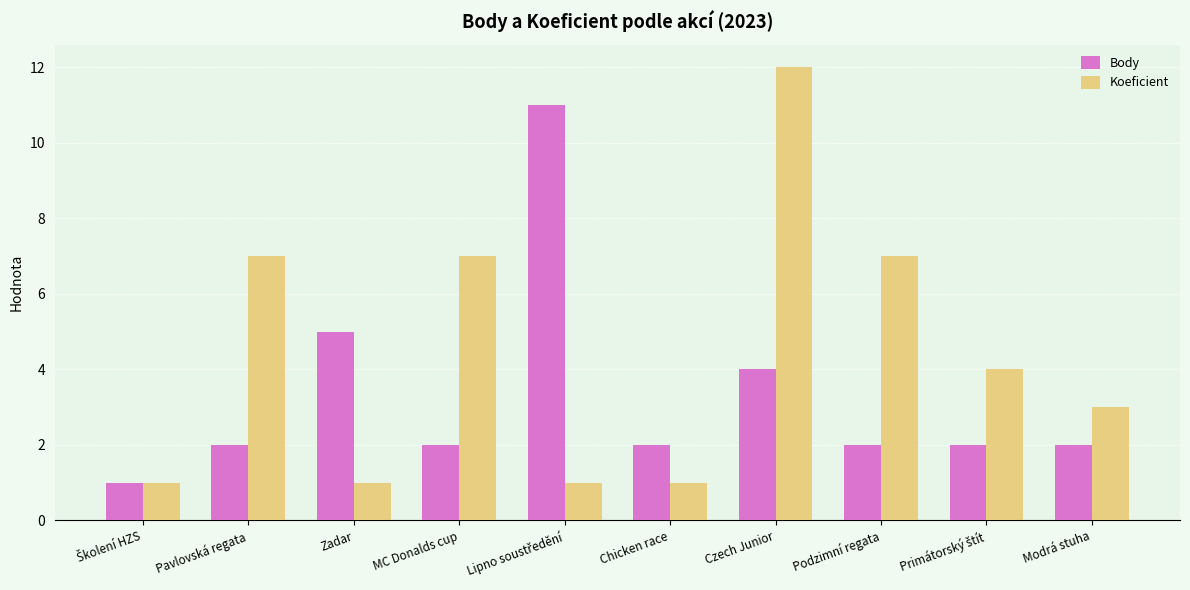

At which category does the chart reach its peak across all series?

Czech Junior